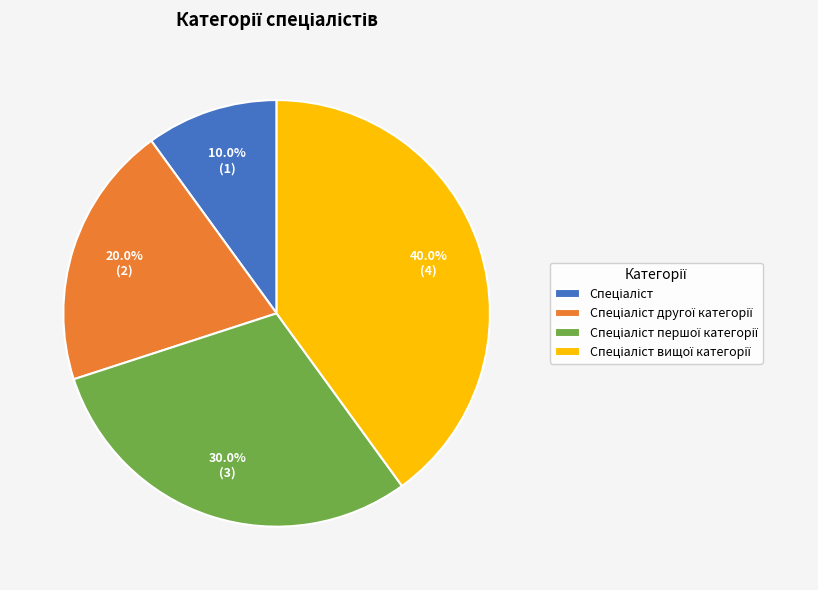

Is there a majority slice in this chart?

No